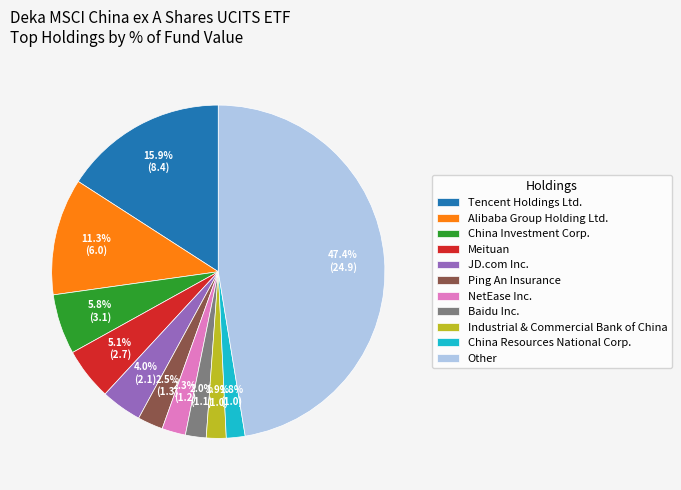

What is the ratio of the value at Baidu Inc. to the value at Meituan?

0.4